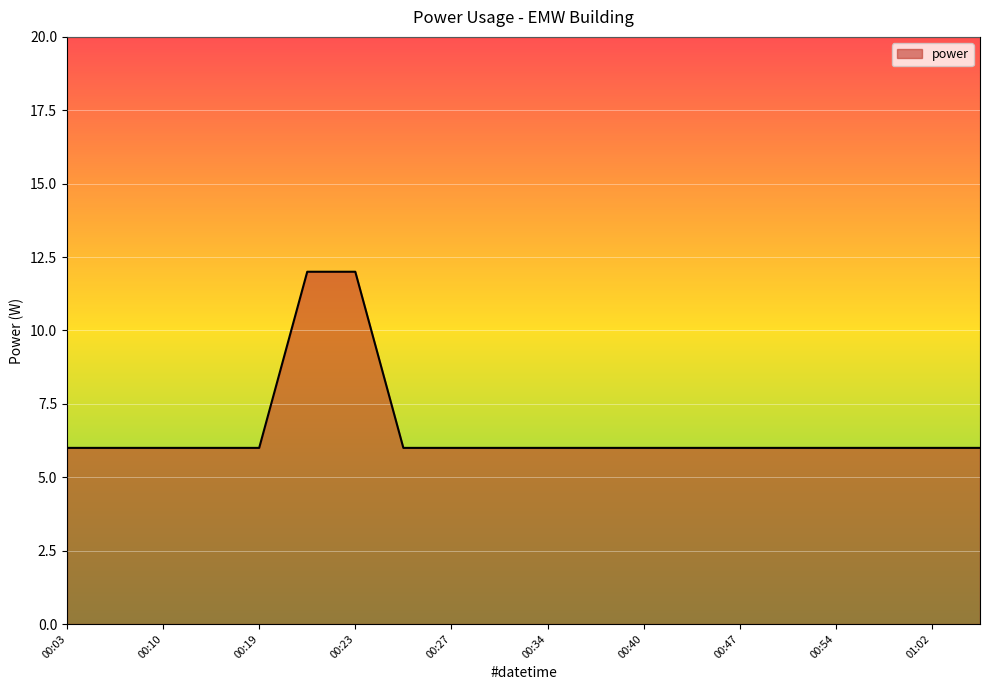

What is the minimum value shown in the chart?

6